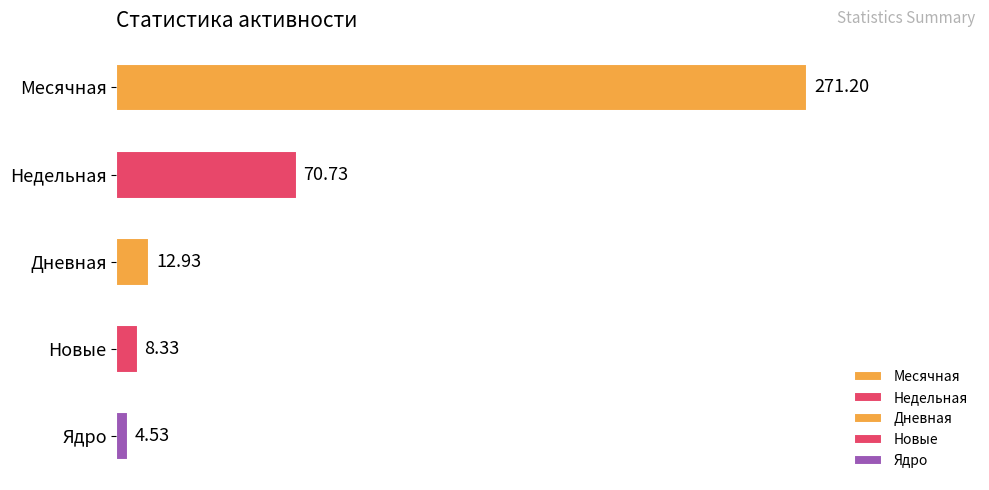

At which label is the value closest to 137?

Недельная